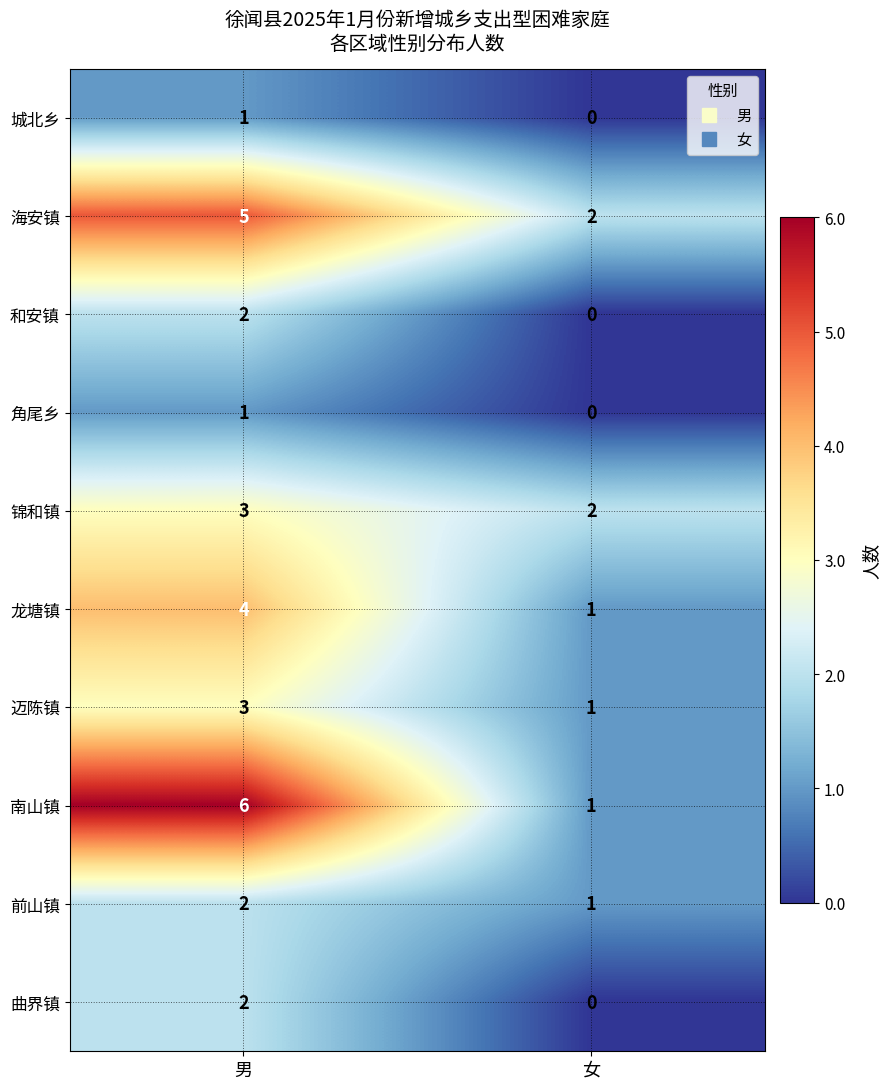

Where is 海安镇 nearest to the value 3?

女